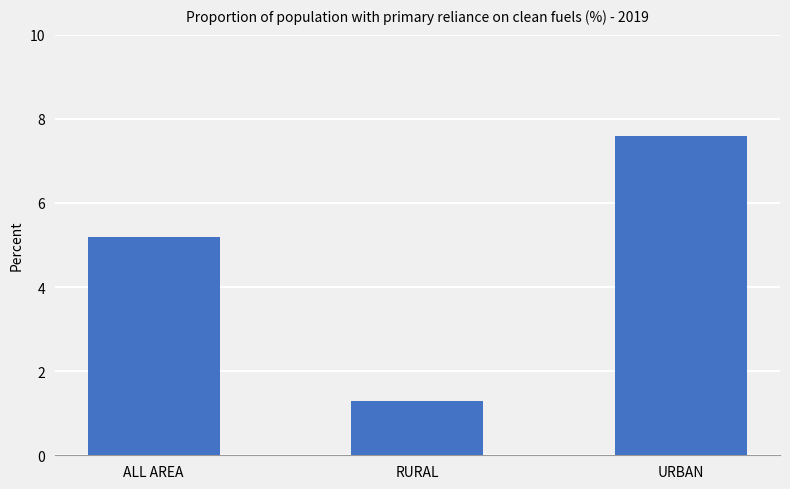

Between URBAN and ALL AREA, which is larger?

URBAN